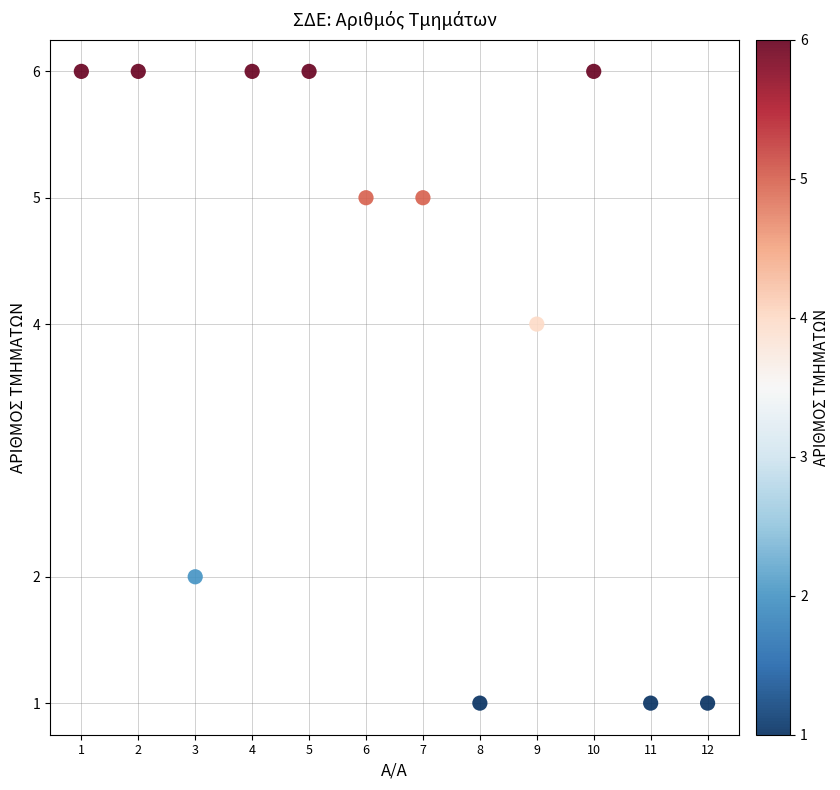

What is the average X value?

6